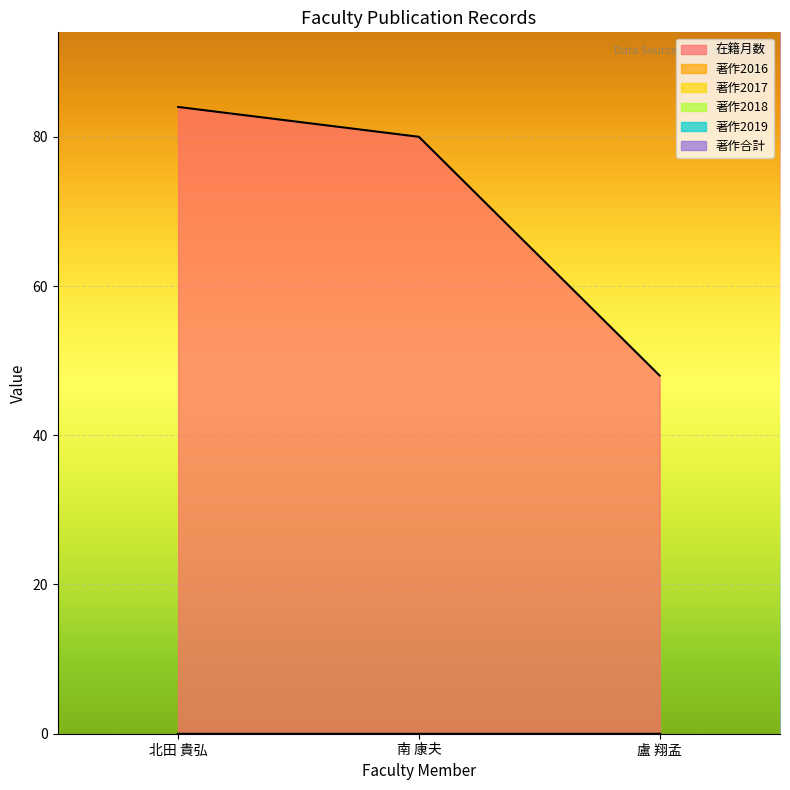

What are all the series names shown in the legend?

在籍月数, 著作2016, 著作2017, 著作2018, 著作2019, 著作合計